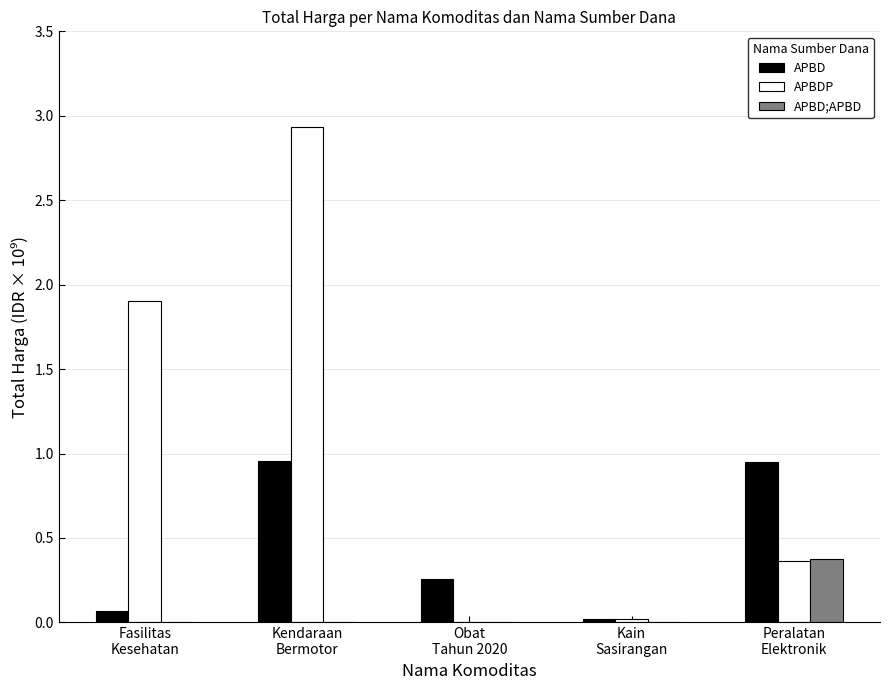

Which label corresponds to the largest value in the chart?

Kendaraan
Bermotor